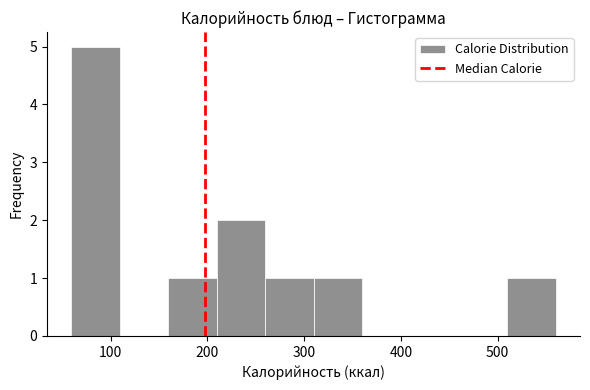

Reading left to right, list every bar in this chart as the range it spans on the x-axis followed by its height. Neither the bar edges nor the heights are printed on the chart, so give them approximately, as read against the axes.

60 to 110: 5
110 to 160: 0
160 to 210: 1
210 to 260: 2
260 to 310: 1
310 to 360: 1
360 to 410: 0
410 to 460: 0
460 to 510: 0
510 to 560: 1